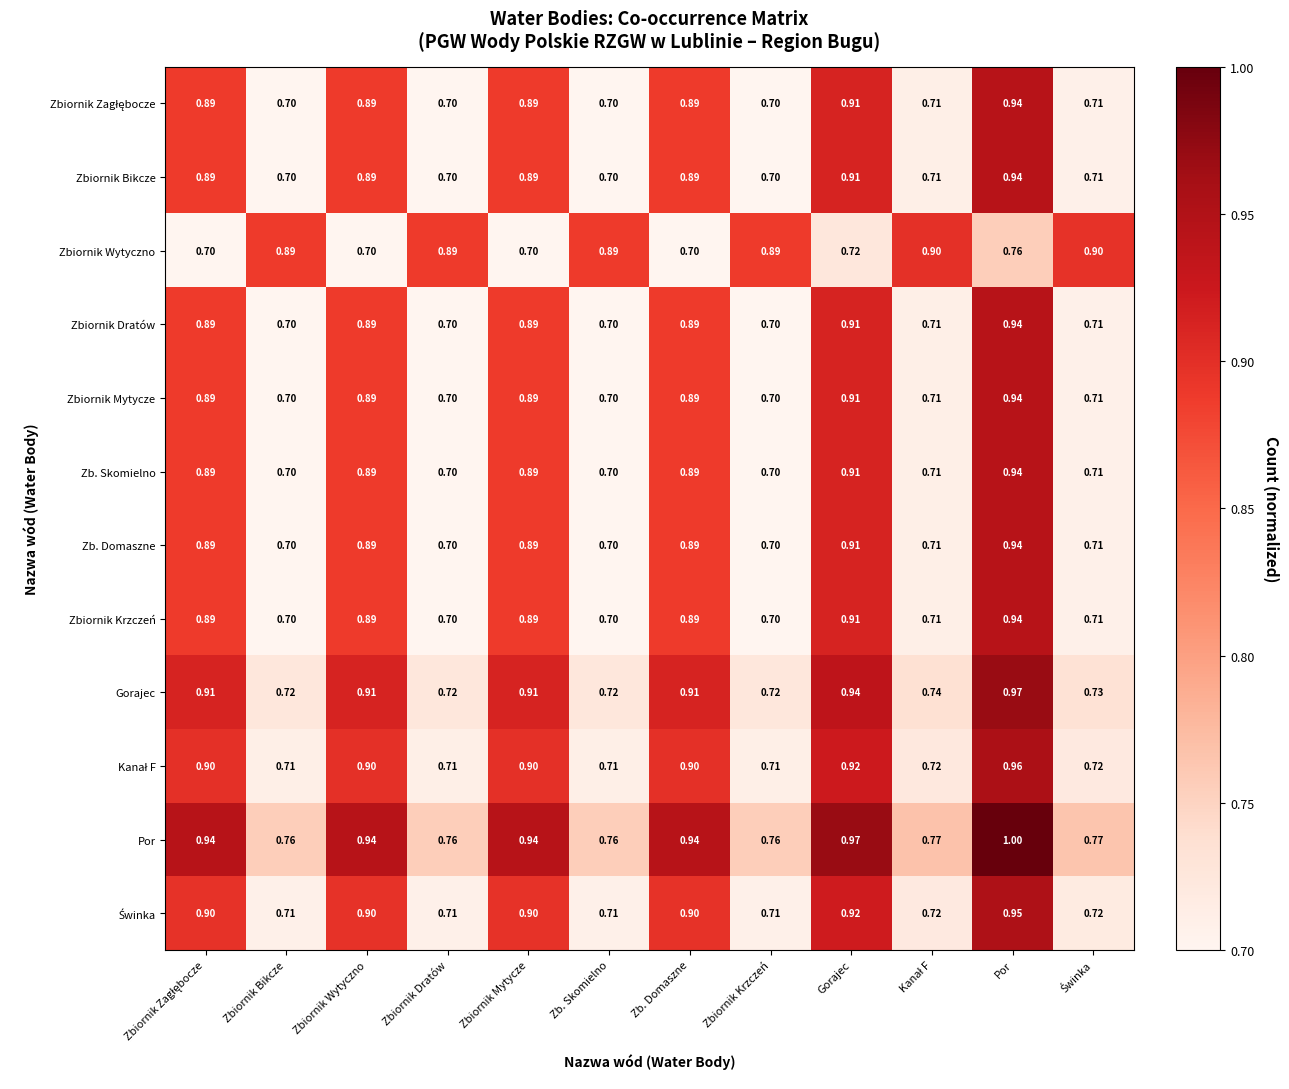

Which category has the highest value in the Por series?

Por